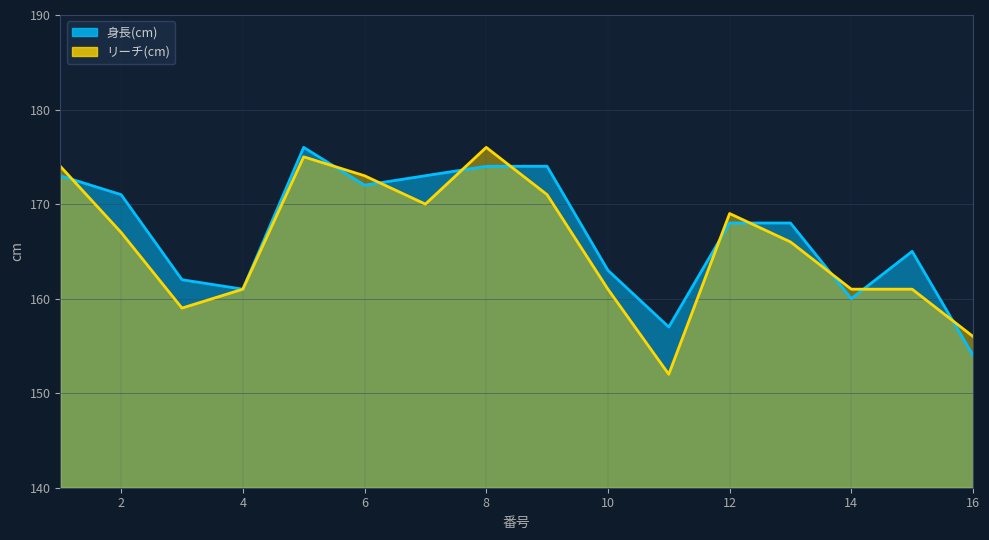

What is the difference between the second highest and second lowest values in the 身長(cm) series?

17